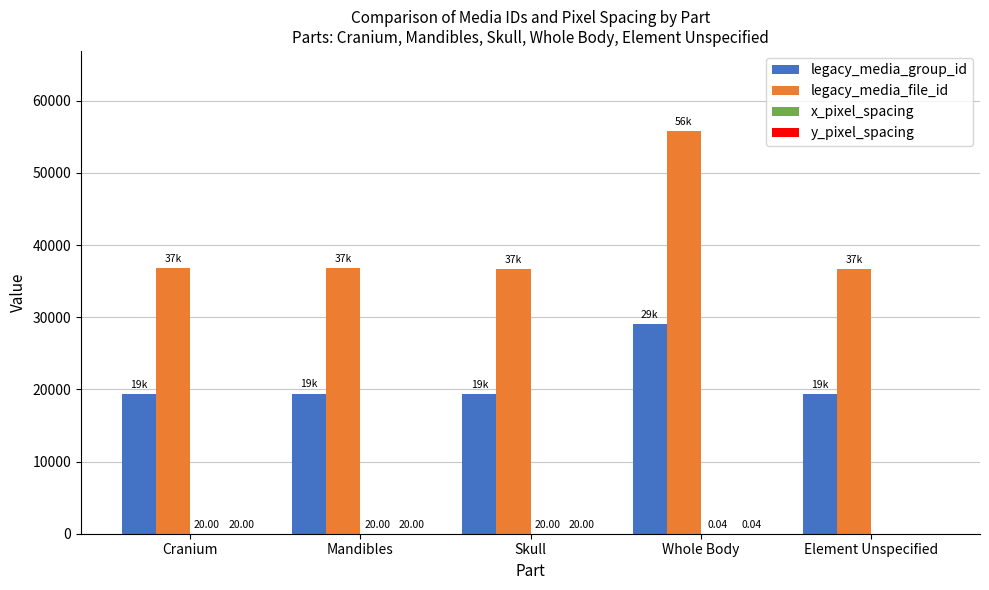

Which label corresponds to the largest value in the chart?

Whole Body